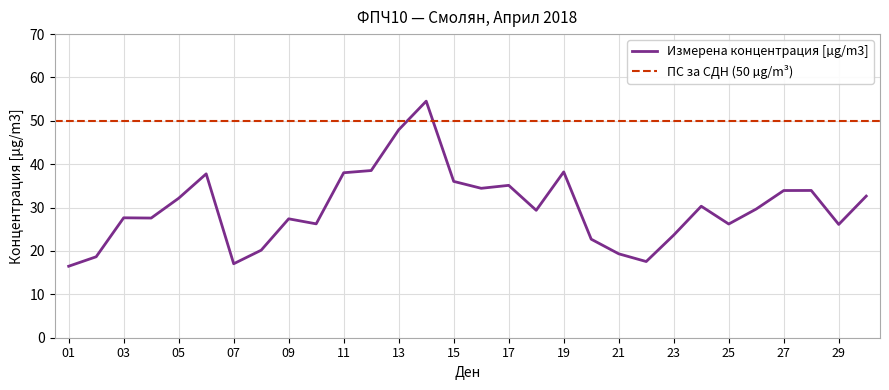

What is the value of the 6th point from the left?

37.8